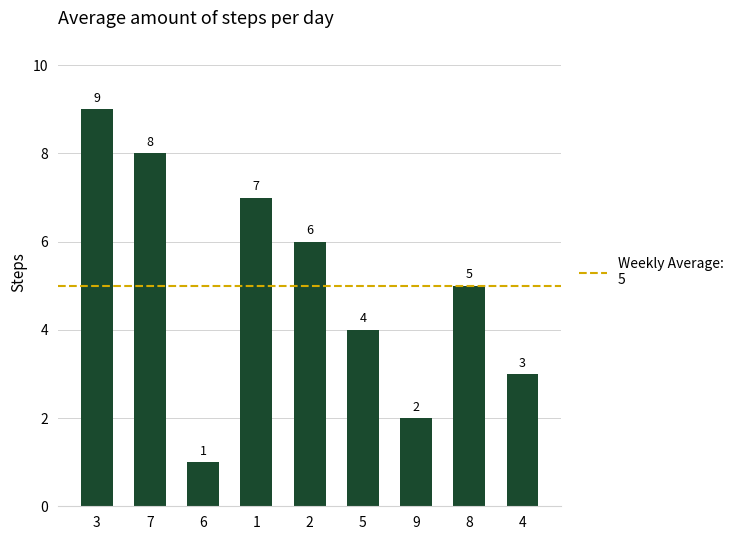

Count the number of categories in the chart.

9